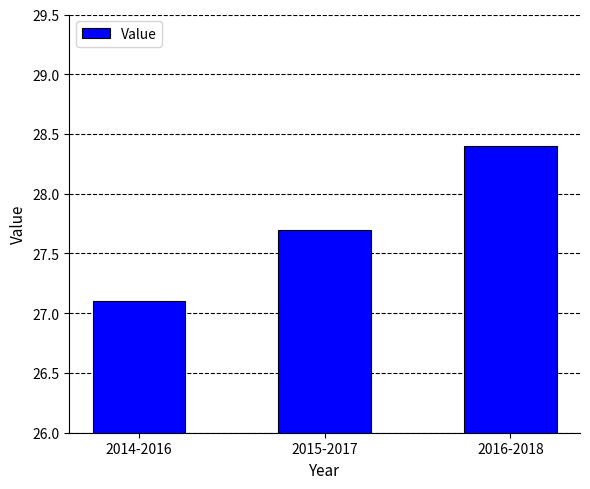

What is the label of the 3rd bar from the right?

2014-2016